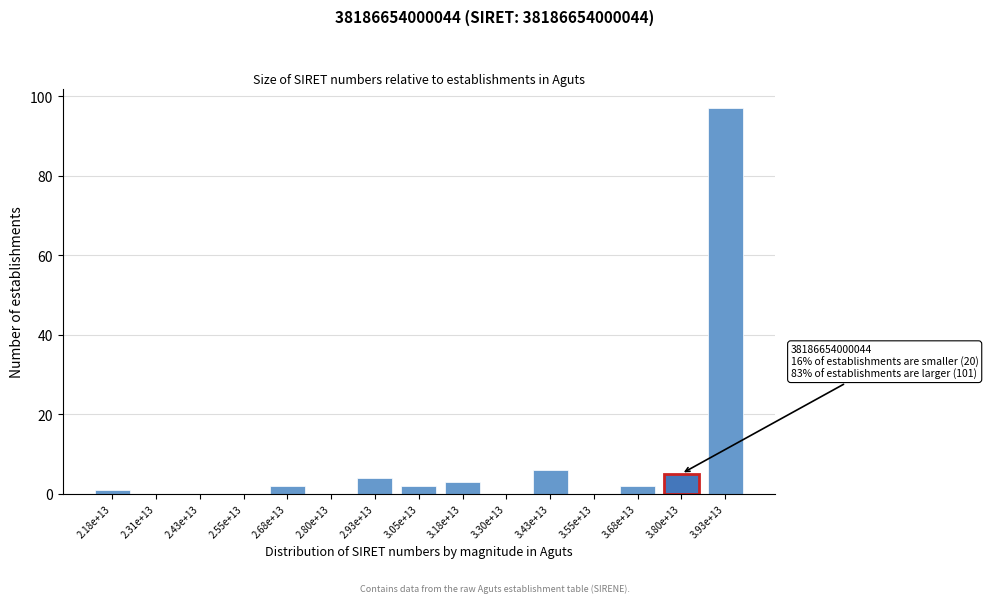

Reading left to right, extract all data points from this chart.

2.18e+13=1	2.31e+13=0	2.43e+13=0	2.55e+13=0	2.68e+13=2	2.80e+13=0	2.93e+13=4	3.05e+13=2	3.18e+13=3	3.30e+13=0	3.43e+13=6	3.55e+13=0	3.68e+13=2	3.80e+13=5	3.93e+13=97